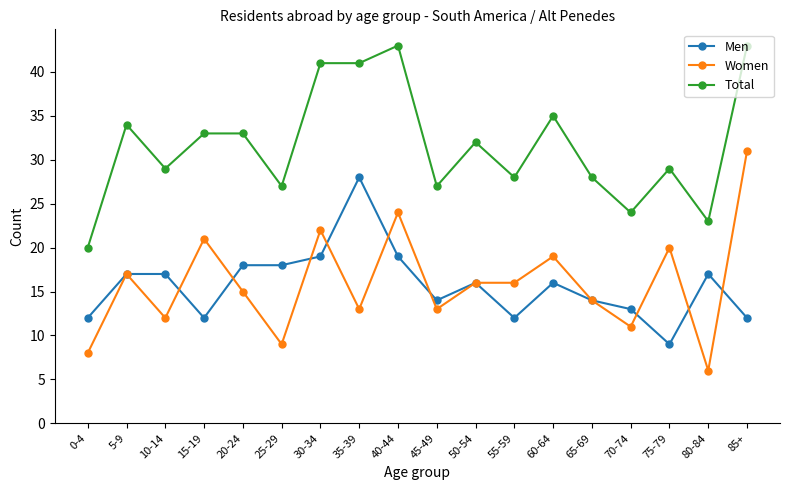

Which series has the largest range (max minus min)?

Women